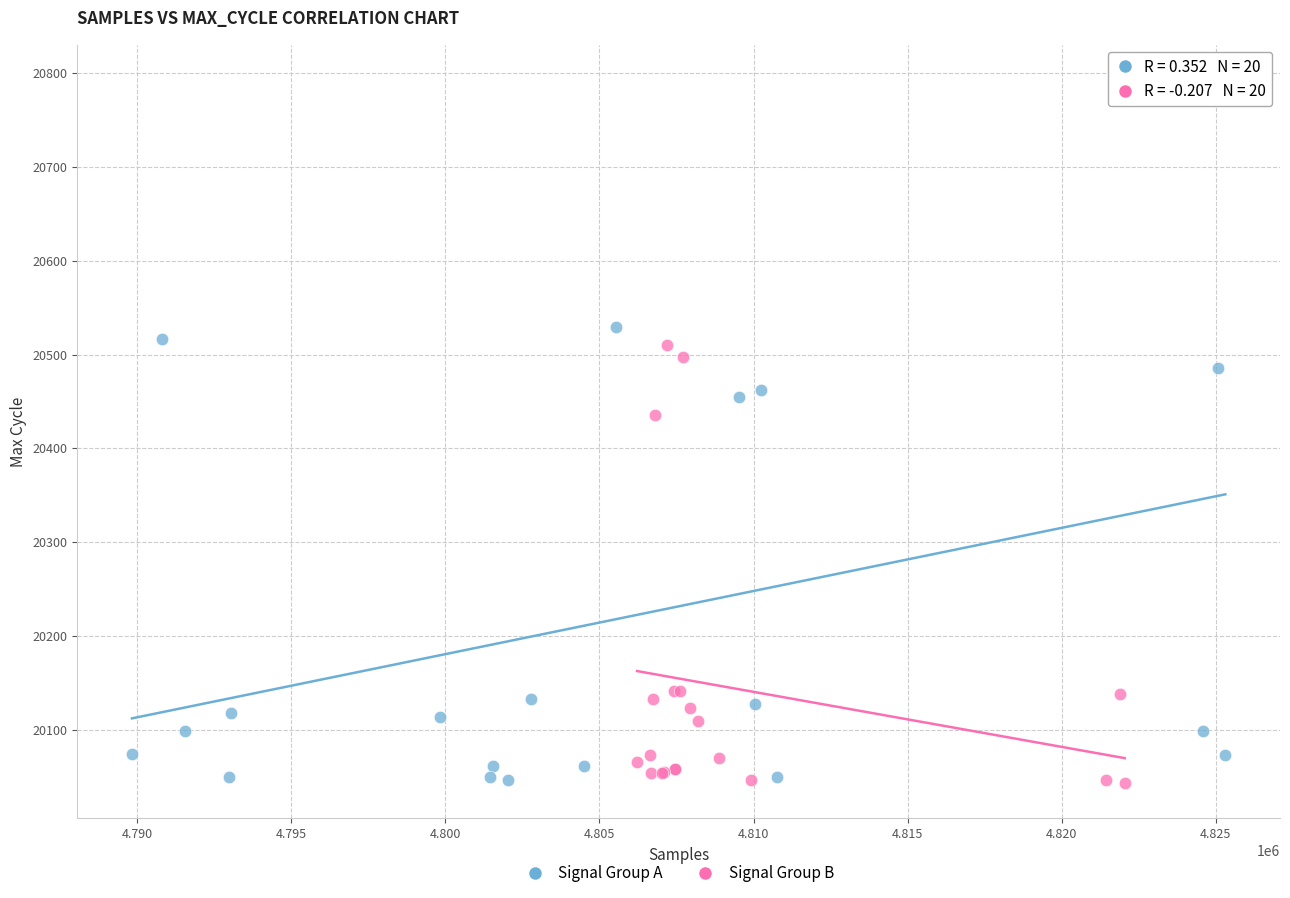

Which series has the widest spread of Y values?

Signal Group A